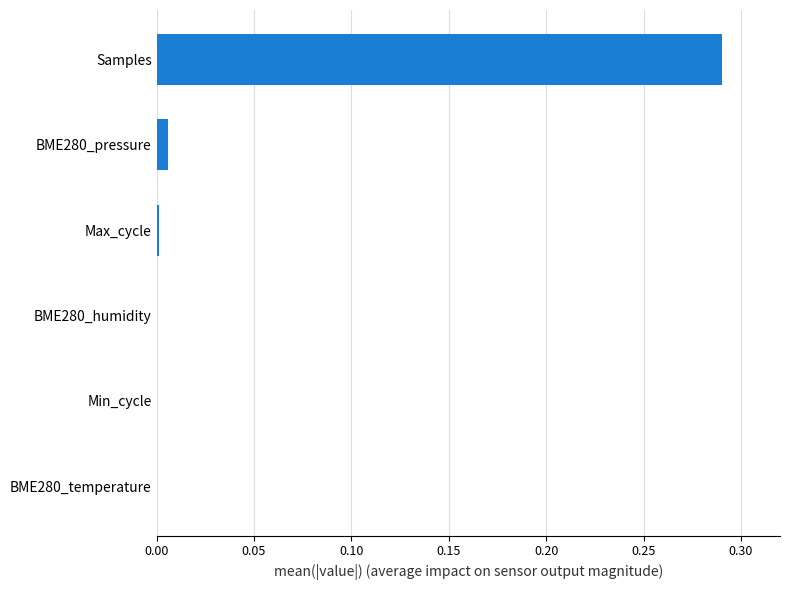

At which category does the chart reach its peak across all series?

Samples